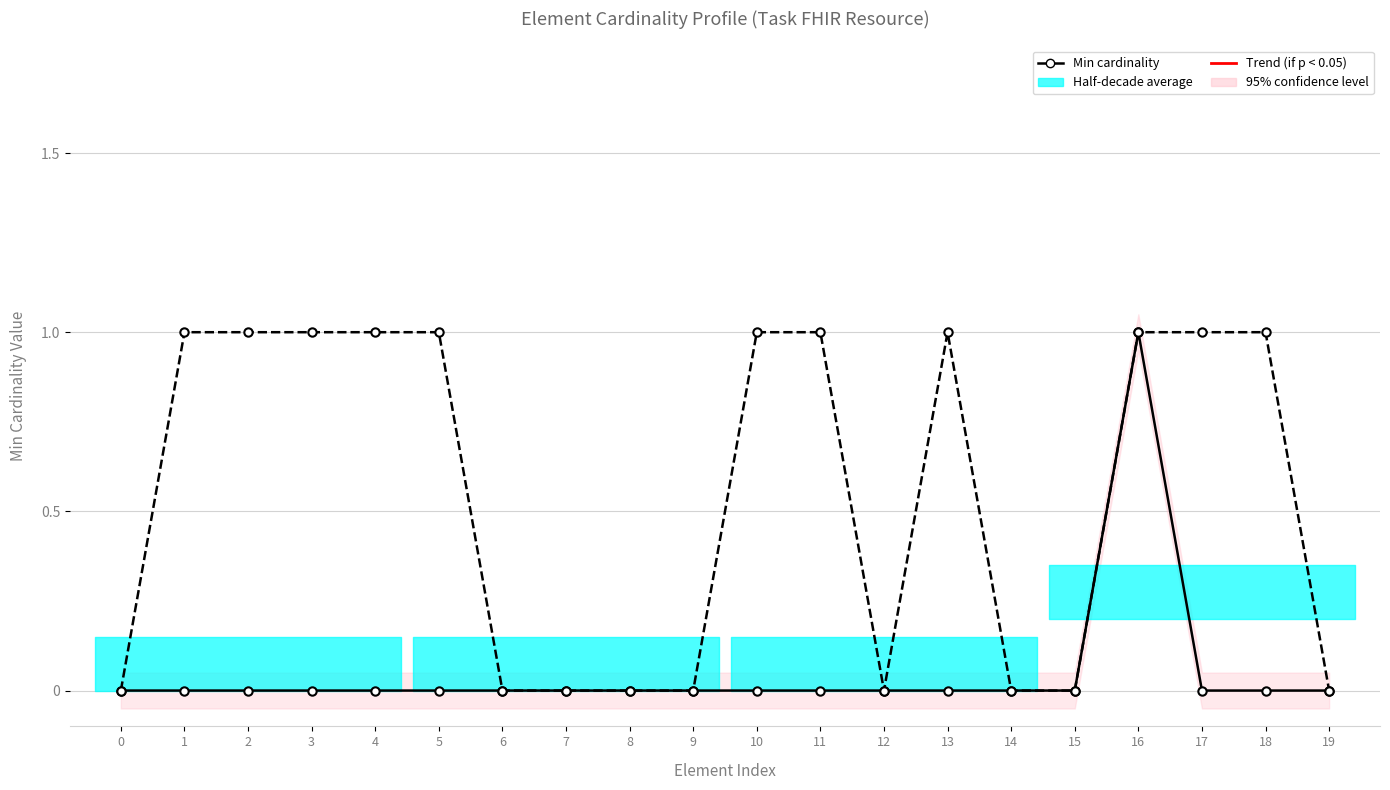

Where is the first local maximum for Min cardinality?

16